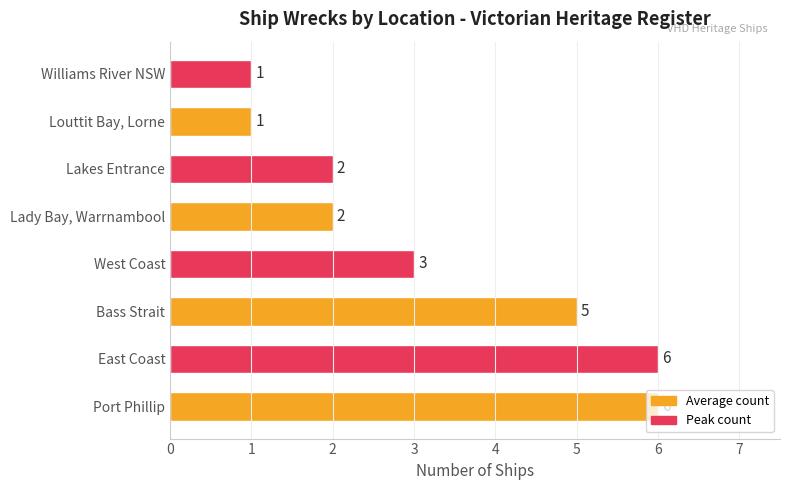

Between Bass Strait and West Coast, which is larger?

Bass Strait